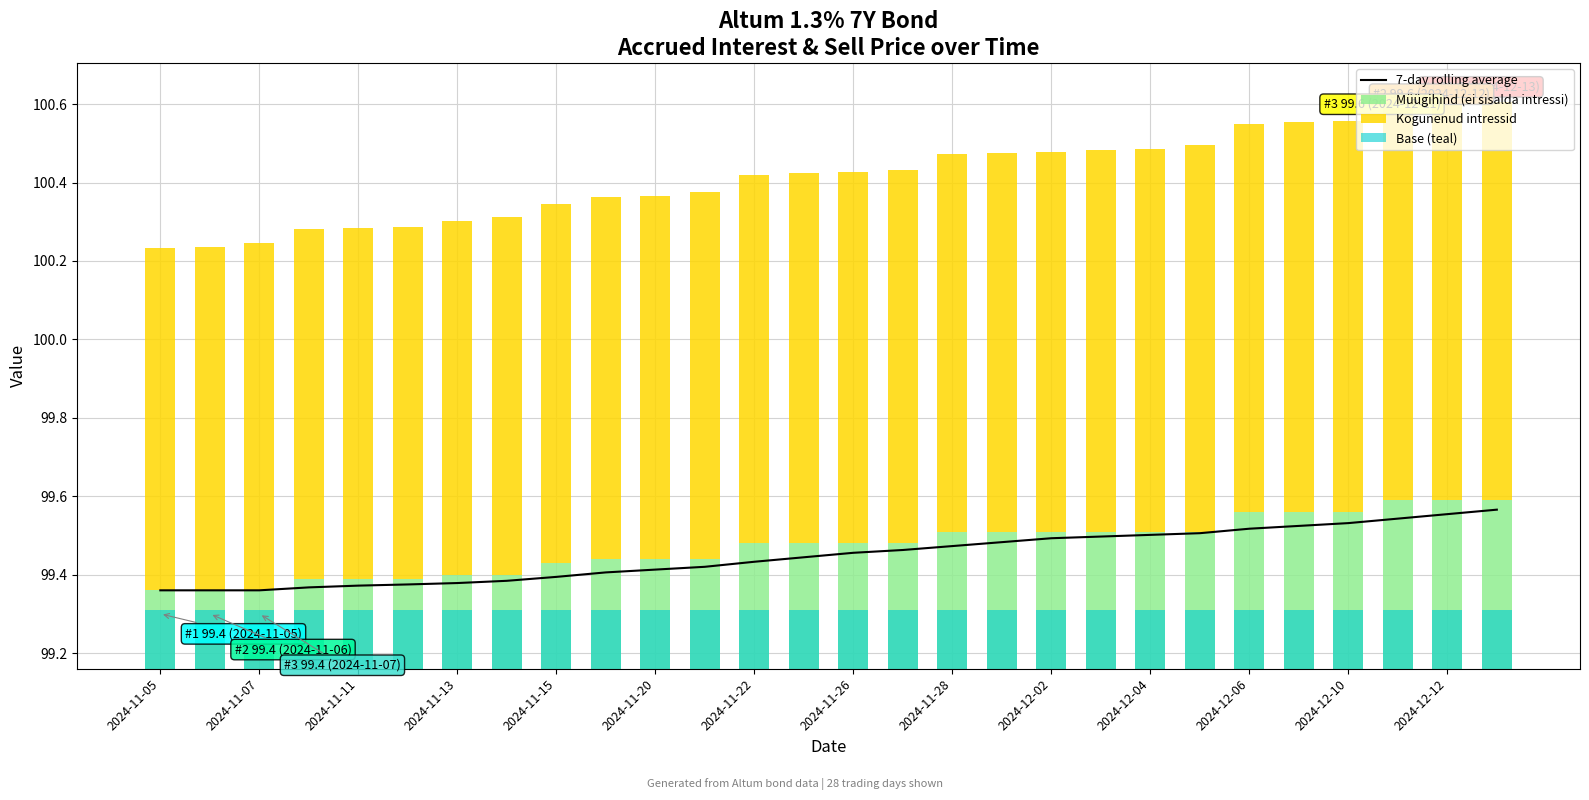

Which category has the highest value in the Kogunenud intressid series?

27